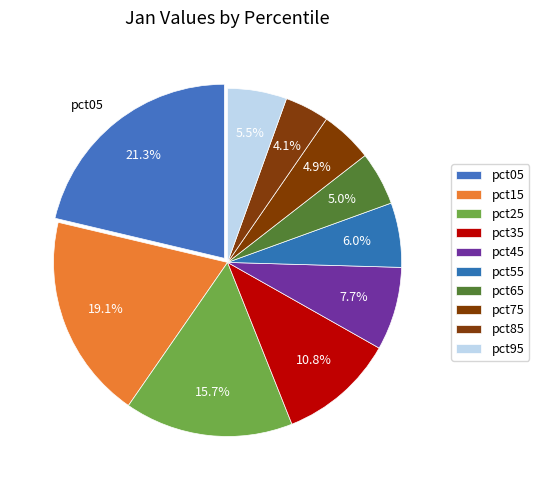

Is the sum of pct45 and pct95 greater than half?

No